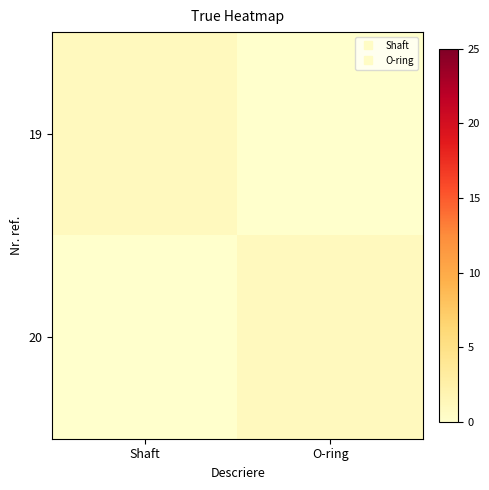

Count the number of categories in the chart.

2